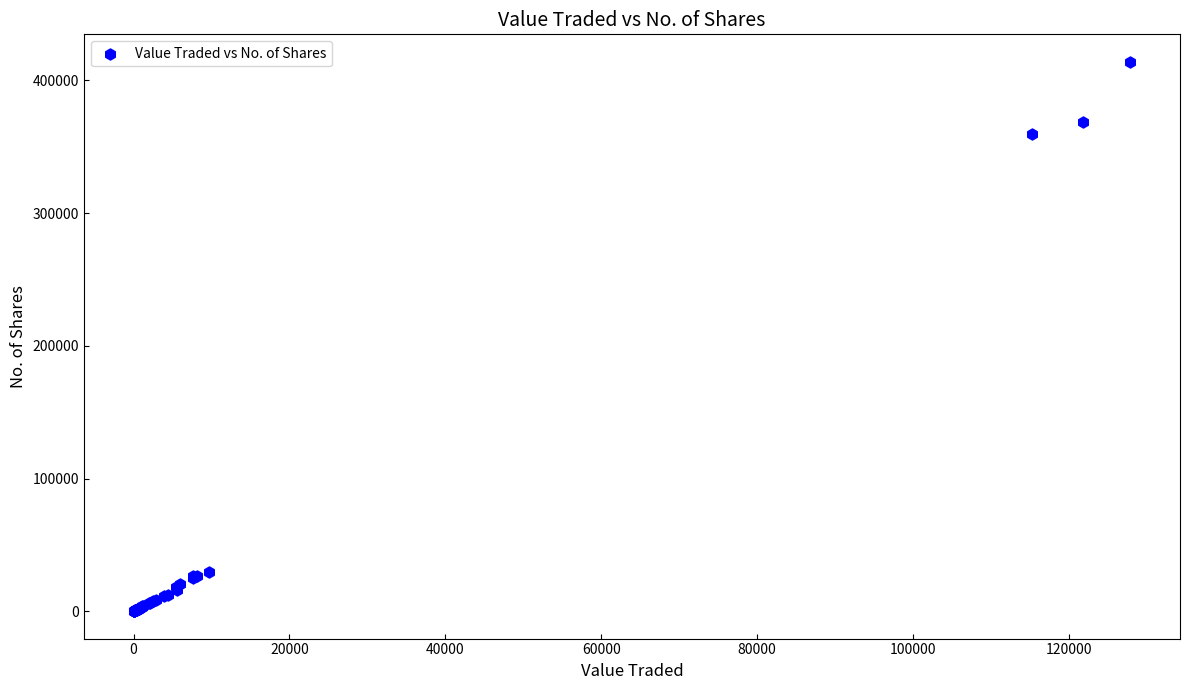

What Y value in the scatter plot is closest to 207060?

360020